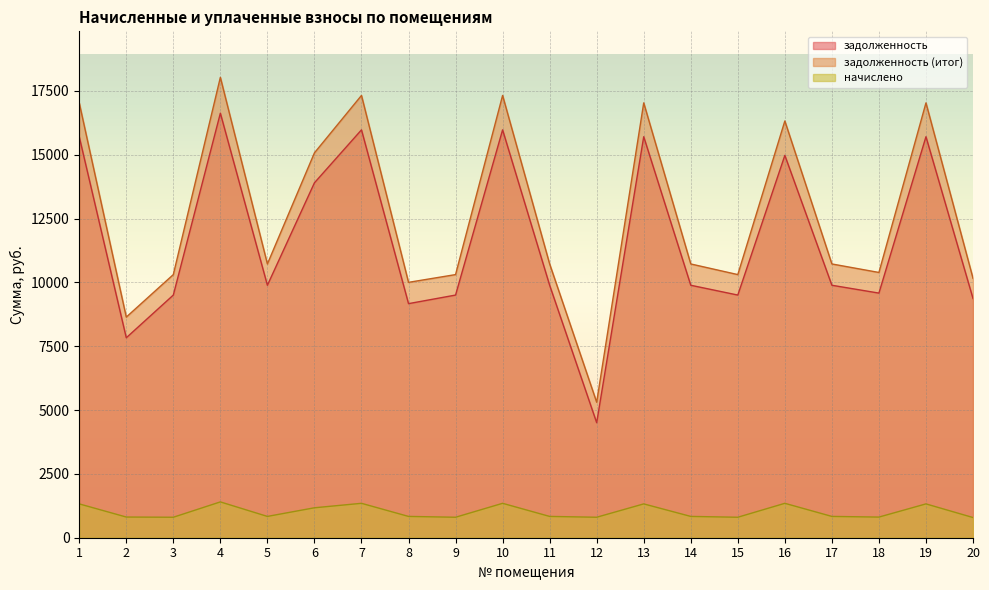

Is it true that задолженность (итог) equals 5008.7 at 14?

False